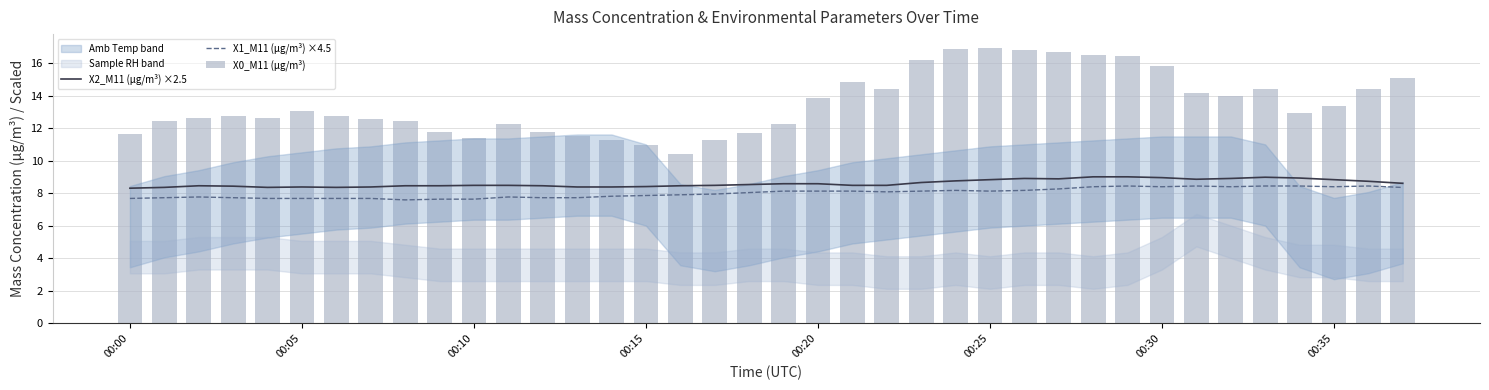

Which series has the widest spread of values?

X0_M11 (μg/m³)